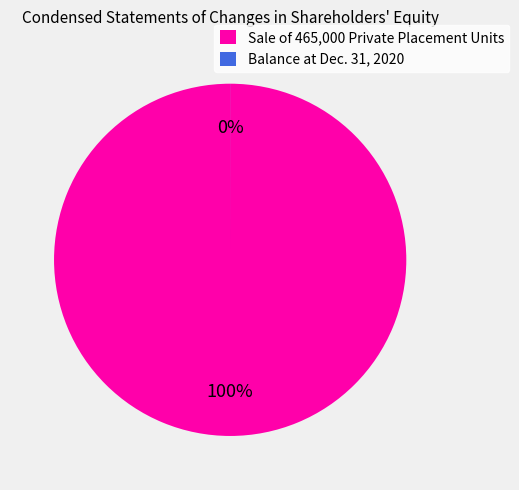

To the nearest percent, what is the difference between the largest and smallest slice percentages?

100%